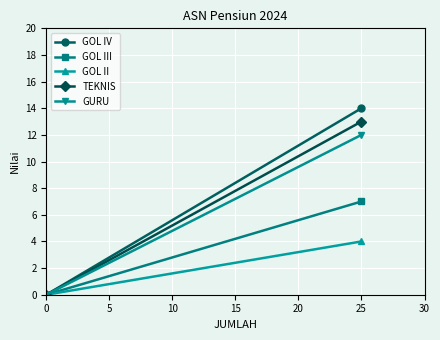

Reading right to left, list all the values displayed in this chart.

GOL IV: 14	0
GOL III: 7	0
GOL II: 4	0
TEKNIS: 13	0
GURU: 12	0